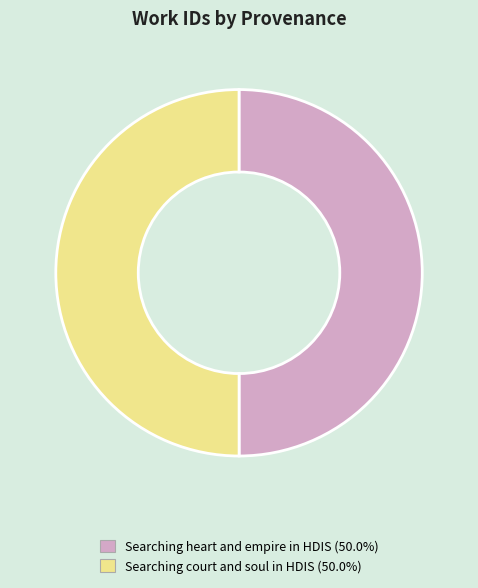

Approximately how many times larger is the value at Searching heart and empire in HDIS compared to Searching court and soul in HDIS?

1.0